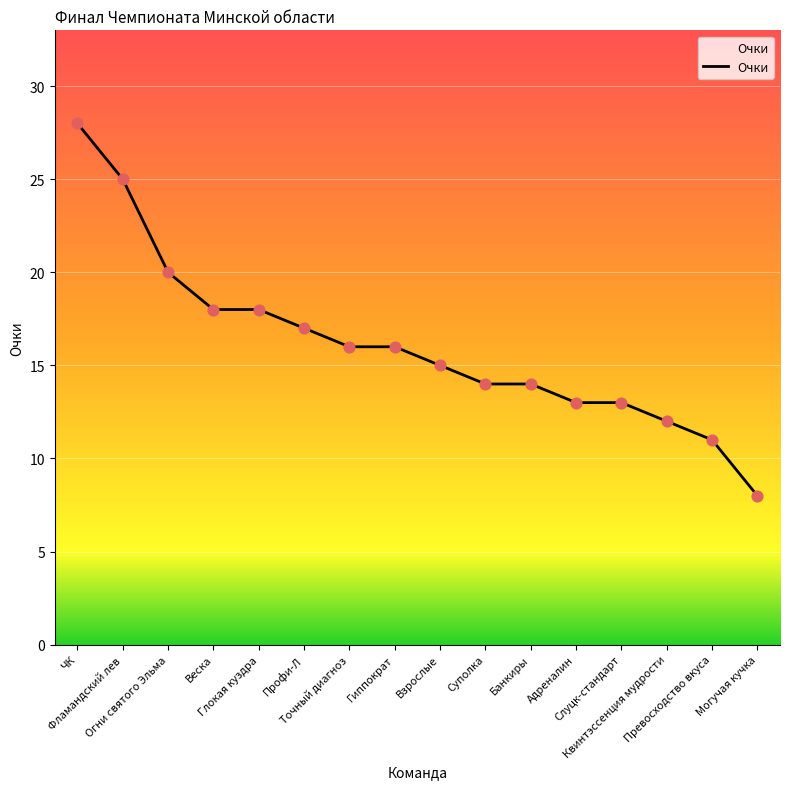

Between Взрослые and Веска, which is larger?

Веска